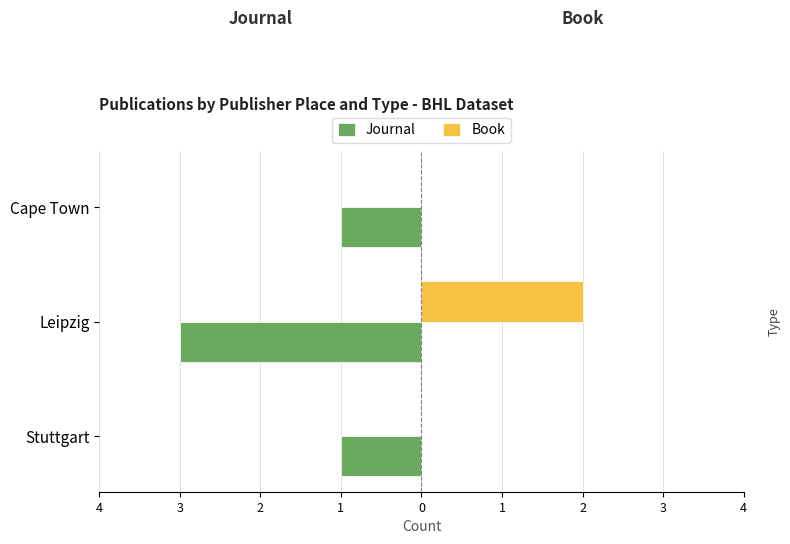

What are all the series names shown in the legend?

Journal, Book